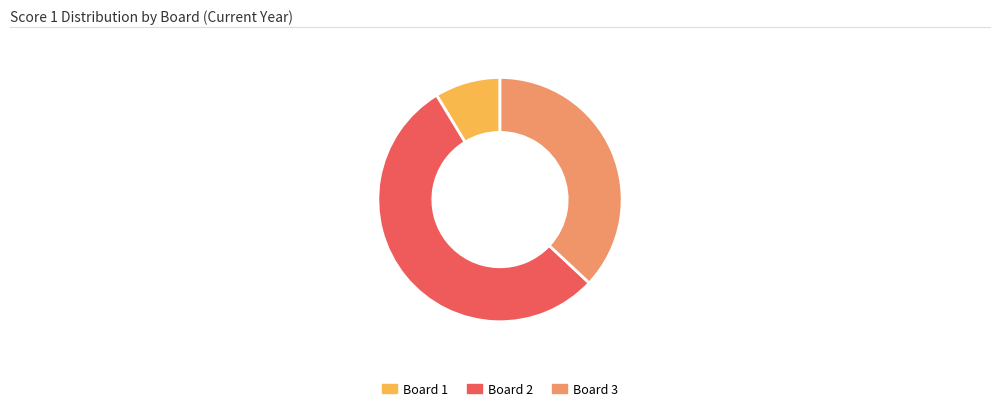

Which category has the biggest portion of the pie?

Board 2